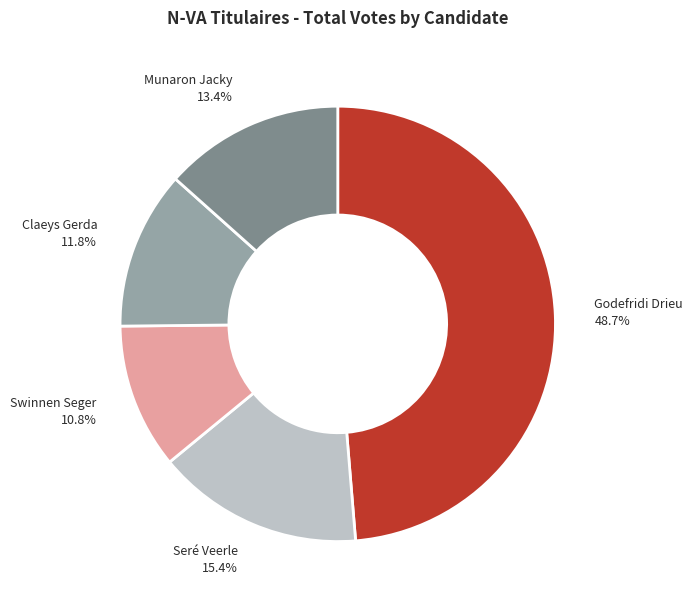

Is there any slice that represents more than half of the pie?

No